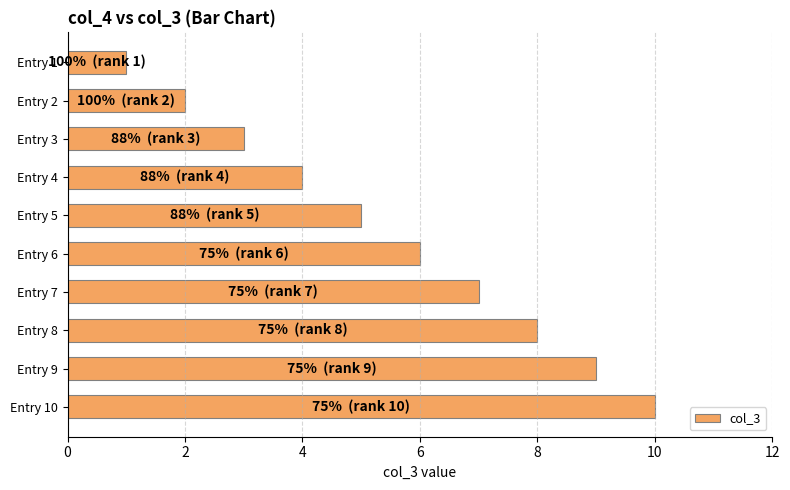

What is the sum of all values?

55